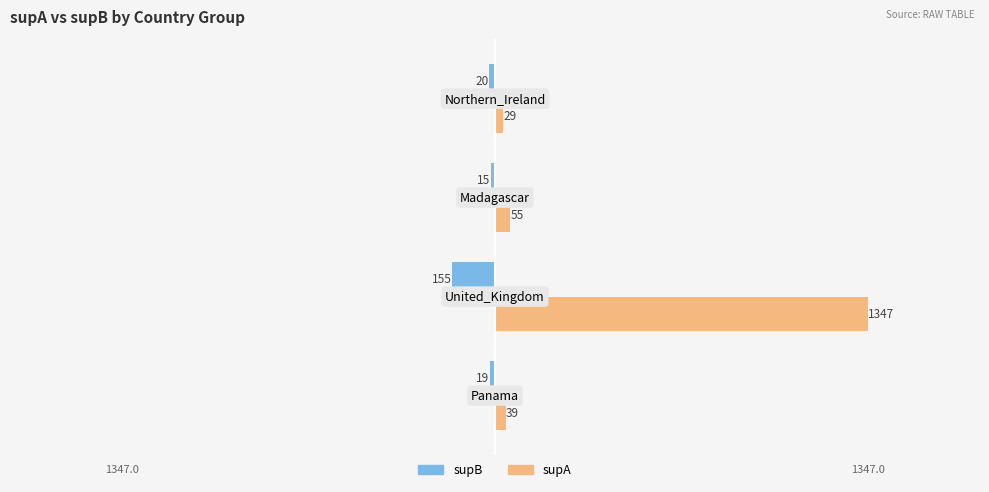

At how many categories does at least one series exceed 283?

1